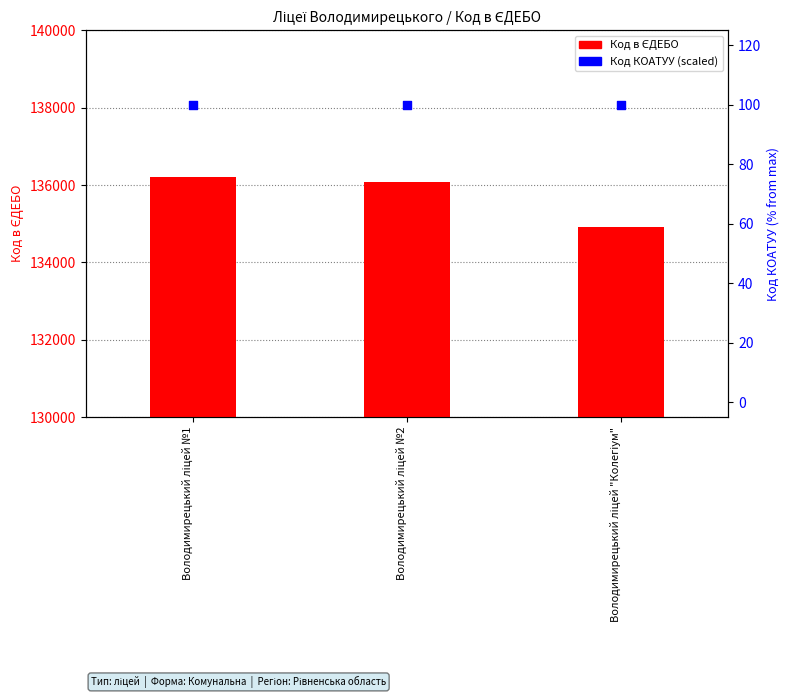

Is the value of Код в ЄДЕБО at Володимирецький ліцей №1 greater than the value of Код КОАТУУ (% max) at Володимирецький ліцей "Колегіум"?

Yes